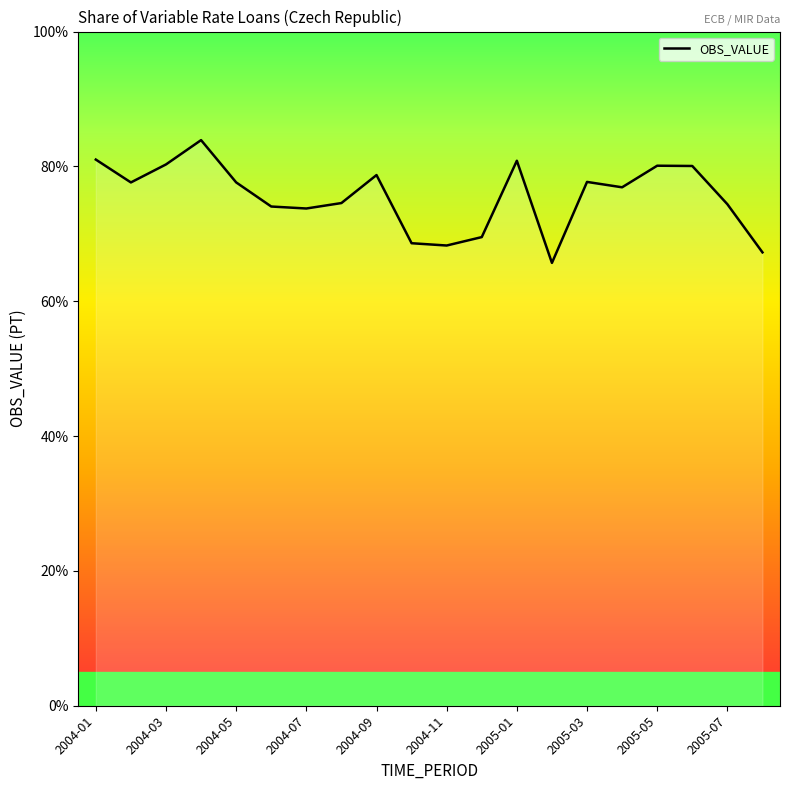

What is the difference between the maximum and minimum values?

18.2